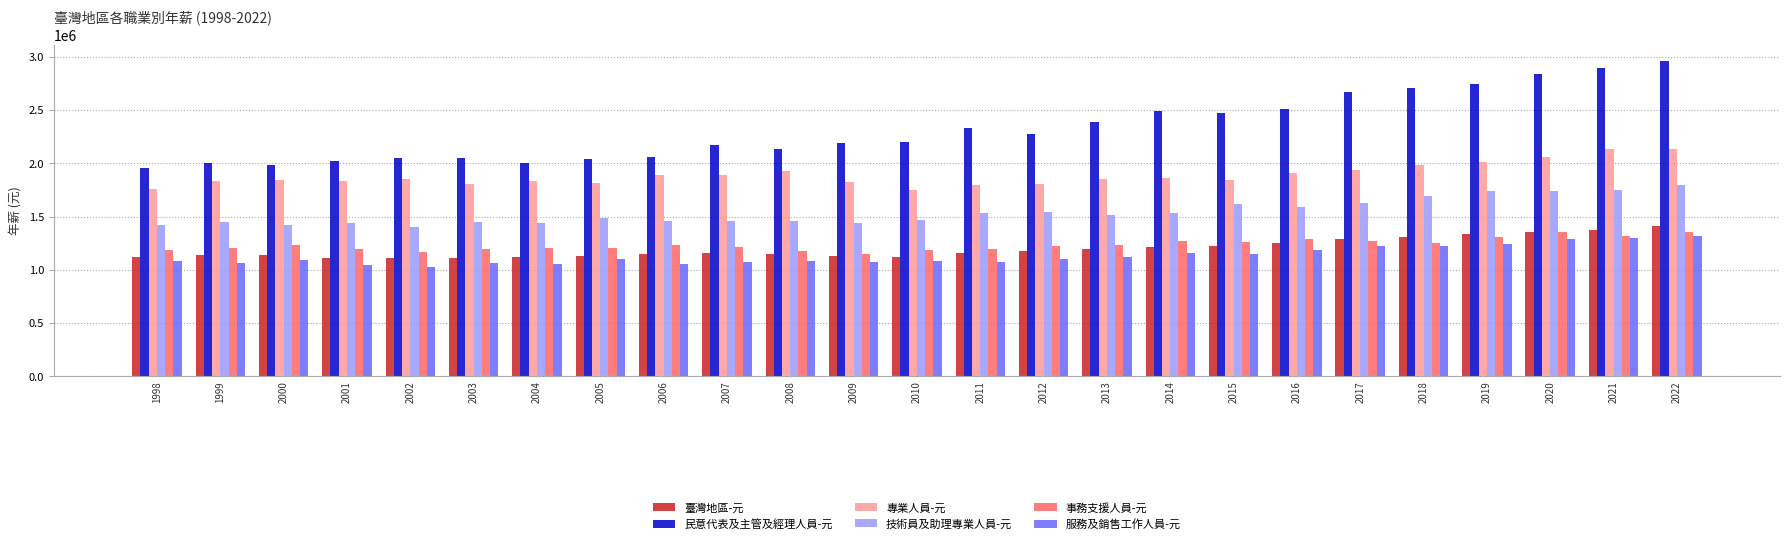

Is the value of 專業人員-元 at 2004 greater than the value of 技術員及助理專業人員-元 at 2013?

Yes